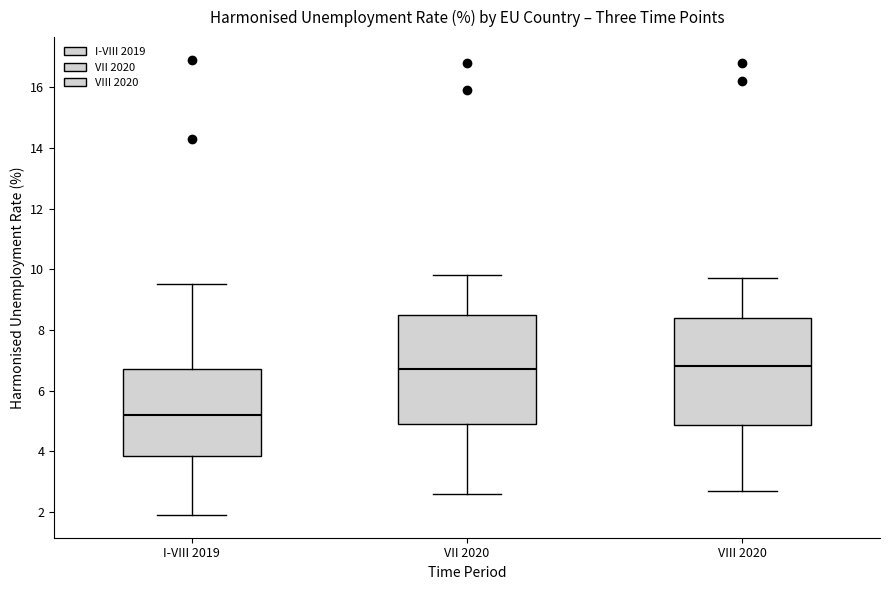

Reading left to right, read every box against the y-axis: the position of its median line, the range the box covers, and the ends of its whiskers. The values are not printed on the chart, so give them approximately, as read against the axis.

I-VIII 2019: median 5.2, box 3.8 to 6.8, whiskers 2.0 to 9.6
VII 2020: median 6.8, box 5.0 to 8.6, whiskers 2.6 to 9.8
VIII 2020: median 6.8, box 4.8 to 8.4, whiskers 2.8 to 9.8